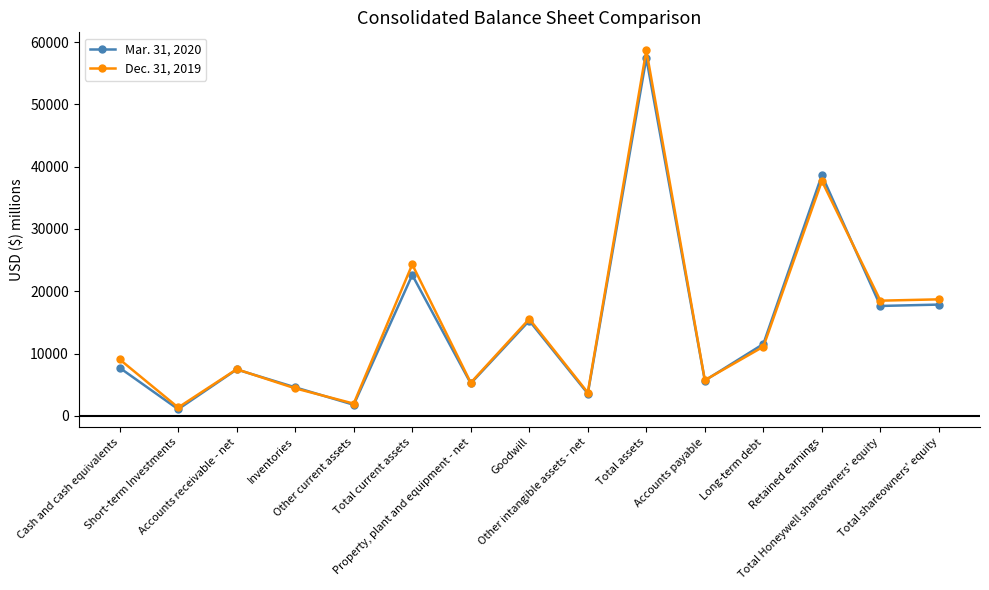

At how many categories does at least one series exceed 32457?

2